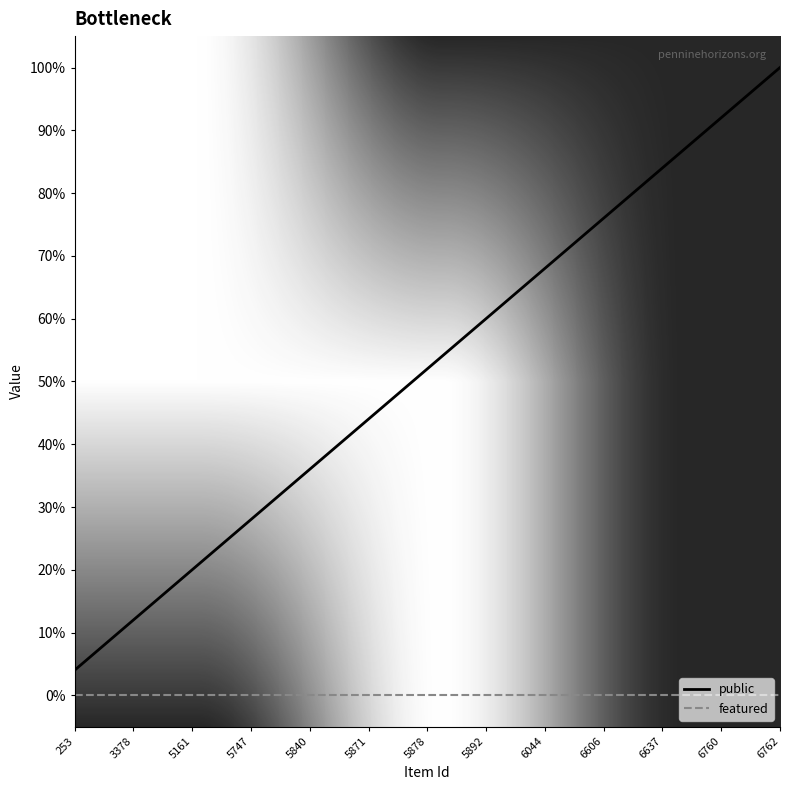

Does the chart have visible grid lines?

No